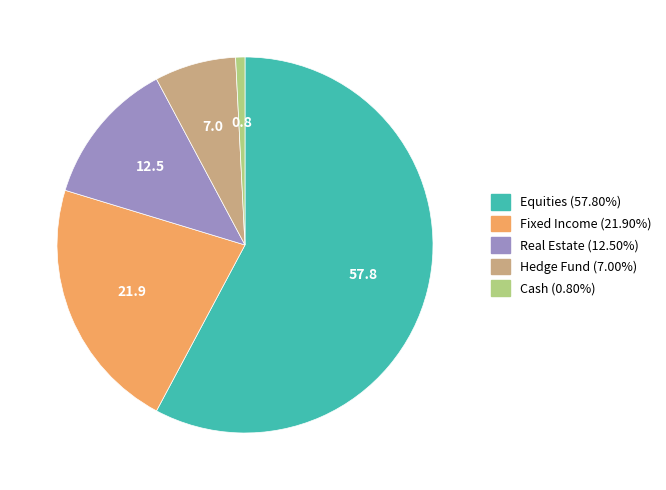

Rank the categories by value from highest to lowest.

Equities, Fixed Income, Real Estate, Hedge Fund, Cash